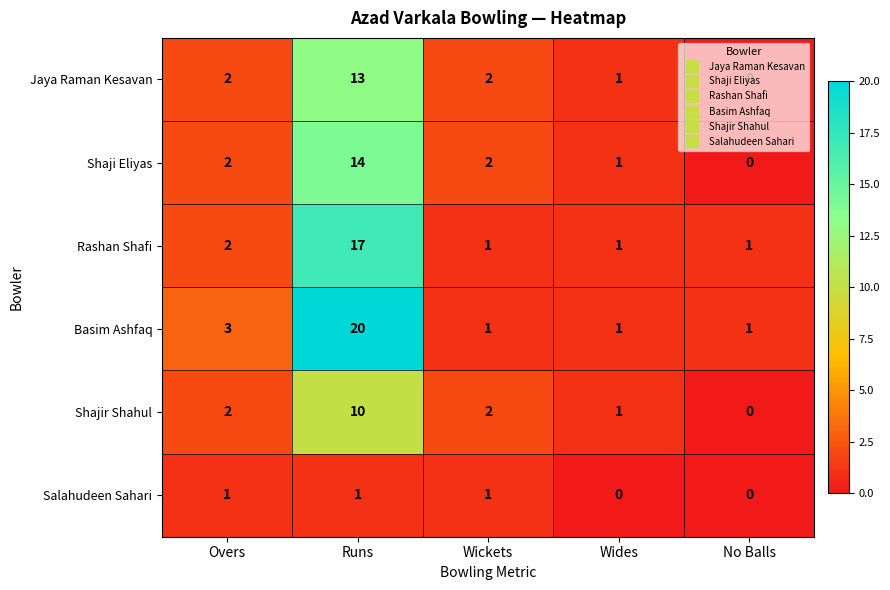

What is the difference between the maximum and minimum values in the Shajir Shahul series?

10